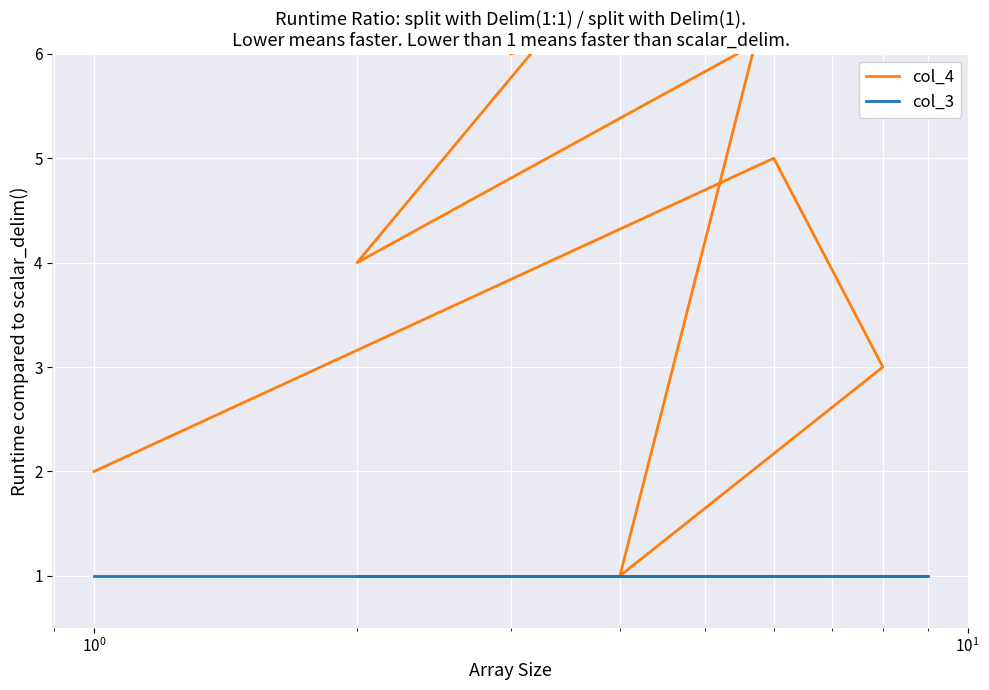

Reading left to right, list all the values displayed in this chart.

col_4: 2	5	3	1	9	8	4	7	6
col_3: 1	1	1	1	1	1	1	1	1